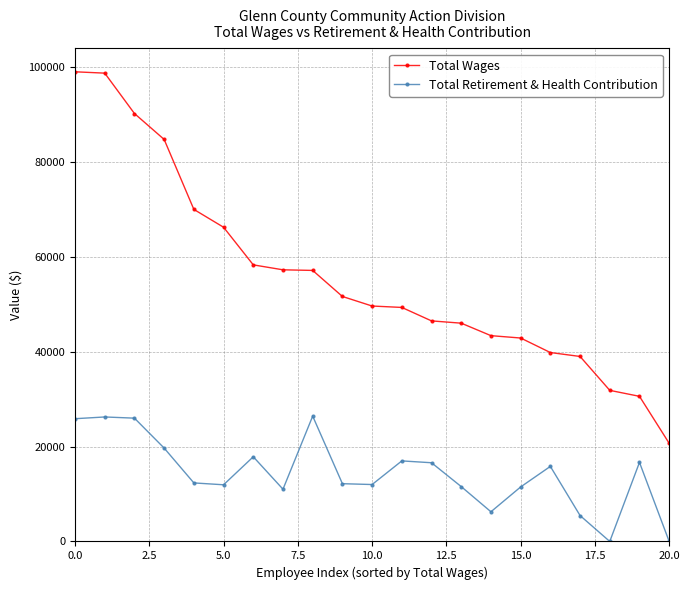

Which series has the widest spread of values?

Total Wages